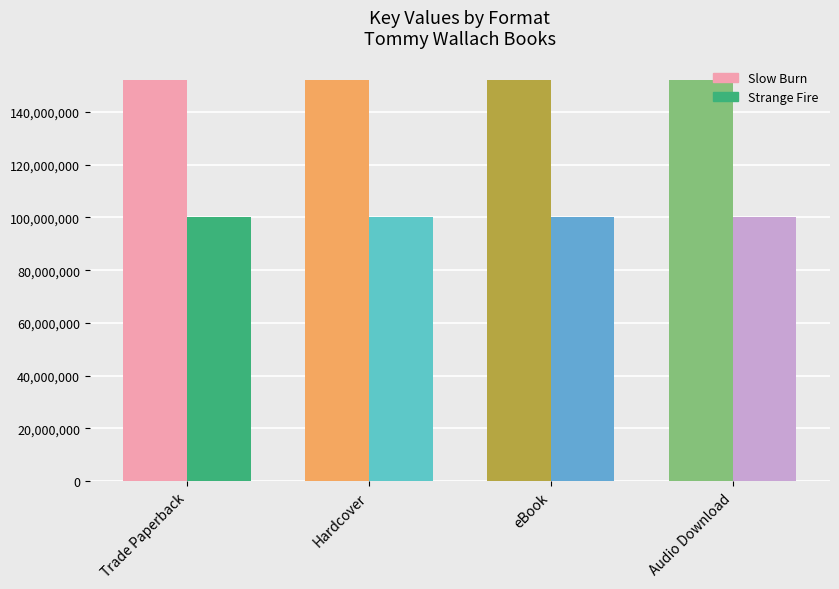

How many distinct data groups are displayed?

2